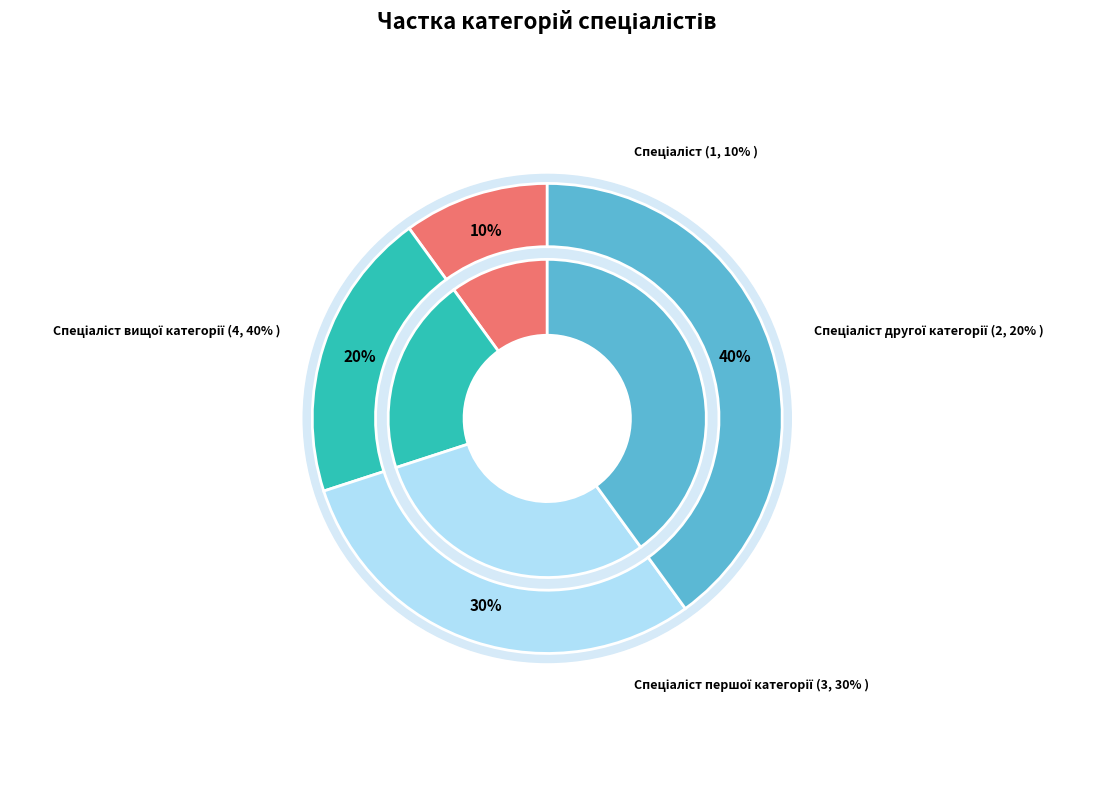

Does any single category account for the majority?

No